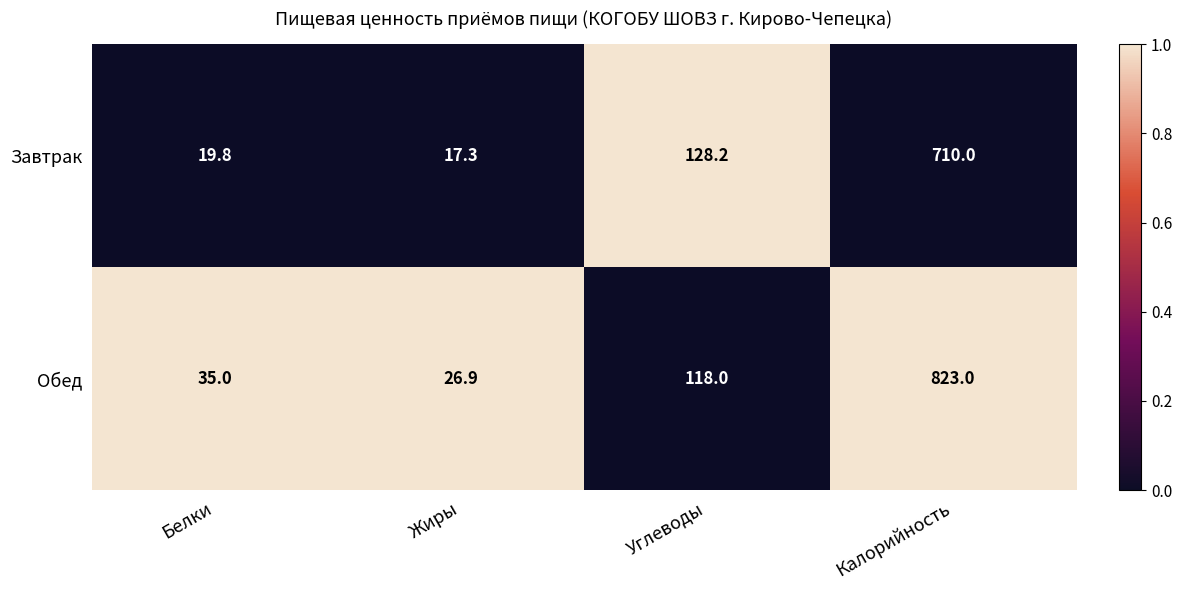

Reading left to right, what are all the values shown in this chart?

Завтрак: 19.8	17.3	128.2	710.0
Обед: 35.0	26.9	118.0	823.0